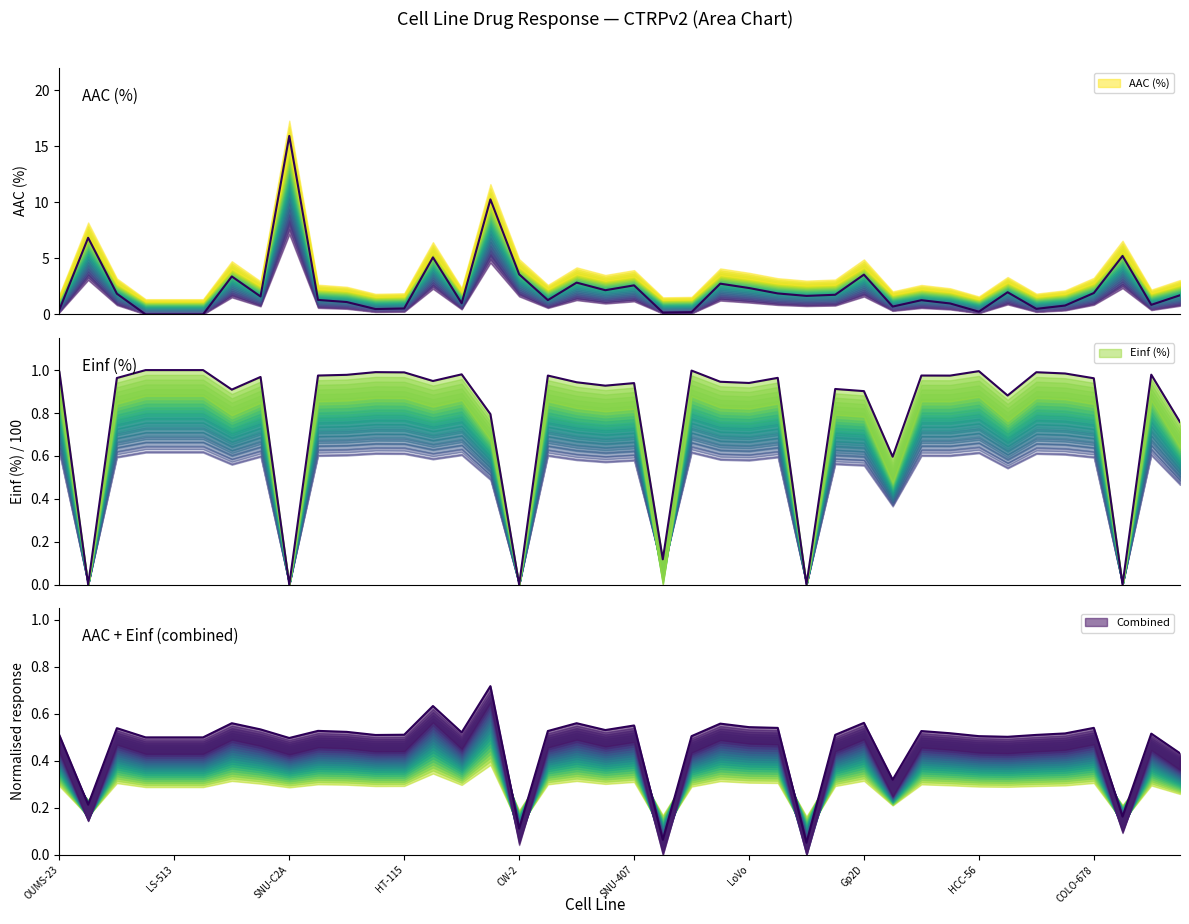

In Einf (%), how many points are lower than both neighbors (excluding endpoints)?

13